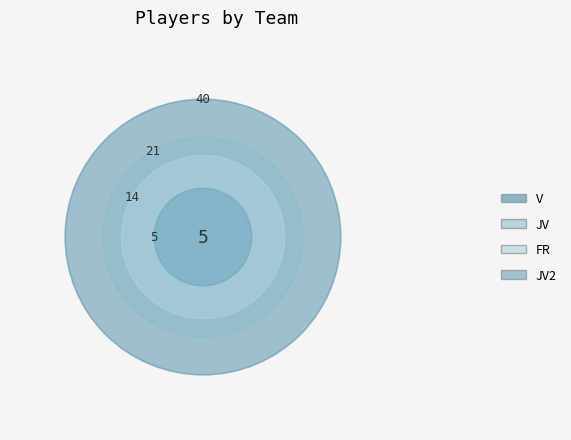

What percentage is the FR slice, to the nearest percent?

18%